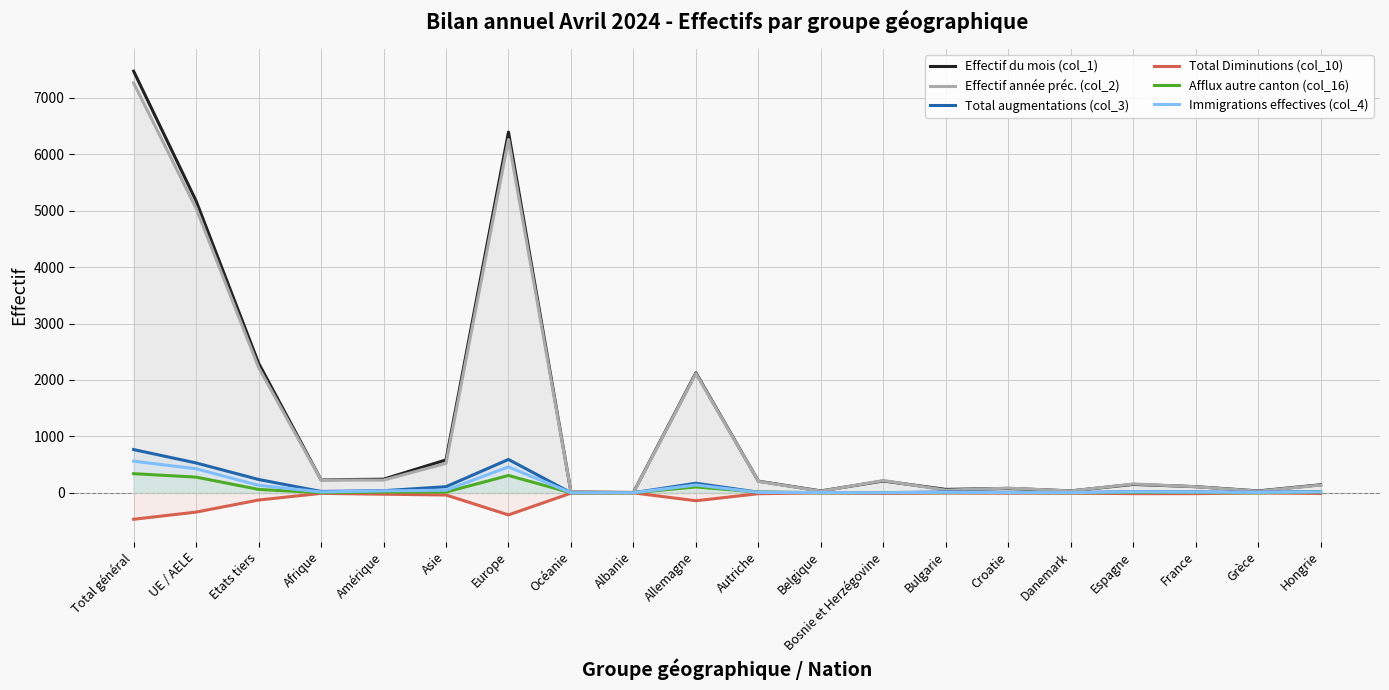

Reading right to left, what are all the values shown in this chart?

Effectif du mois (col_1): 143	34	110	150	35	79	61	211	34	207	2128	7	15	6393	584	242	231	2299	5173	7472
Effectif année préc. (col_2): 138	30	109	157	33	84	48	218	30	204	2115	3	17	6260	523	226	229	2221	5042	7263
Total augmentations (col_3): 23	9	15	18	5	10	15	4	5	12	170	2	2	592	109	38	25	237	530	767
Total Diminutions (col_10): -11	0	-14	-14	-5	-6	-2	-11	0	-15	-140	0	-5	-391	-38	-24	-9	-127	-341	-468
Afflux autre canton (col_16): 16	1	6	8	2	6	4	5	2	13	105	2	1	308	14	14	3	61	279	340
Immigrations effectives (col_4): 18	9	13	18	4	4	10	2	5	8	140	2	2	460	47	35	16	134	427	561